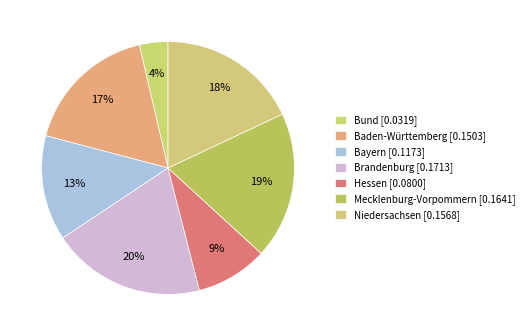

How many slices are in this pie chart?

7